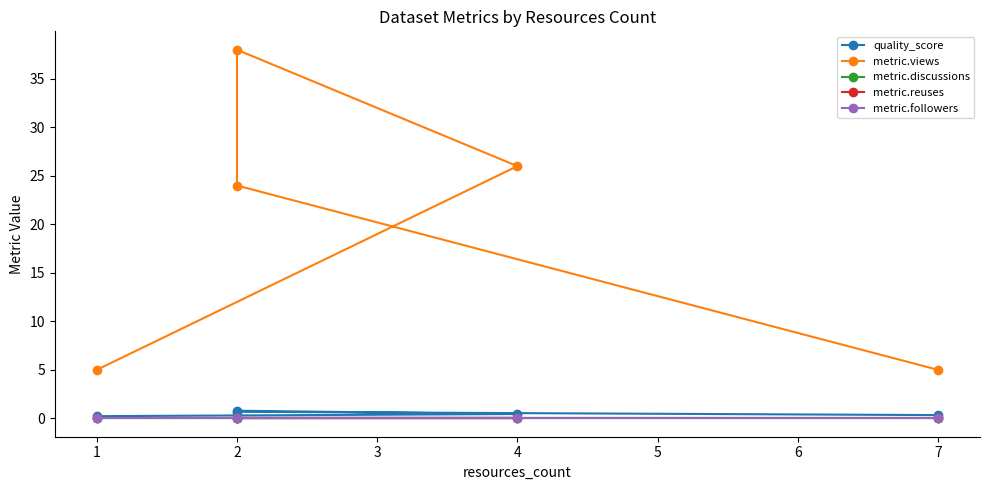

What is the value of the quality_score point at the 1st from the left?

0.2